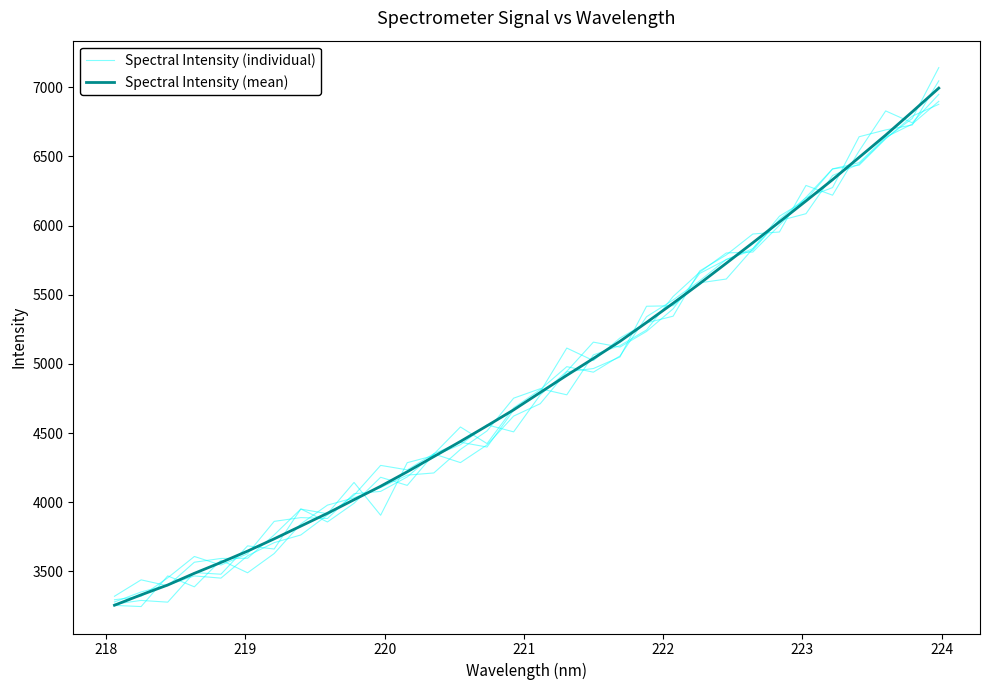

List the series in order of their overall mean, highest first.

Spectral Intensity (mean), Spectral Intensity (individual)